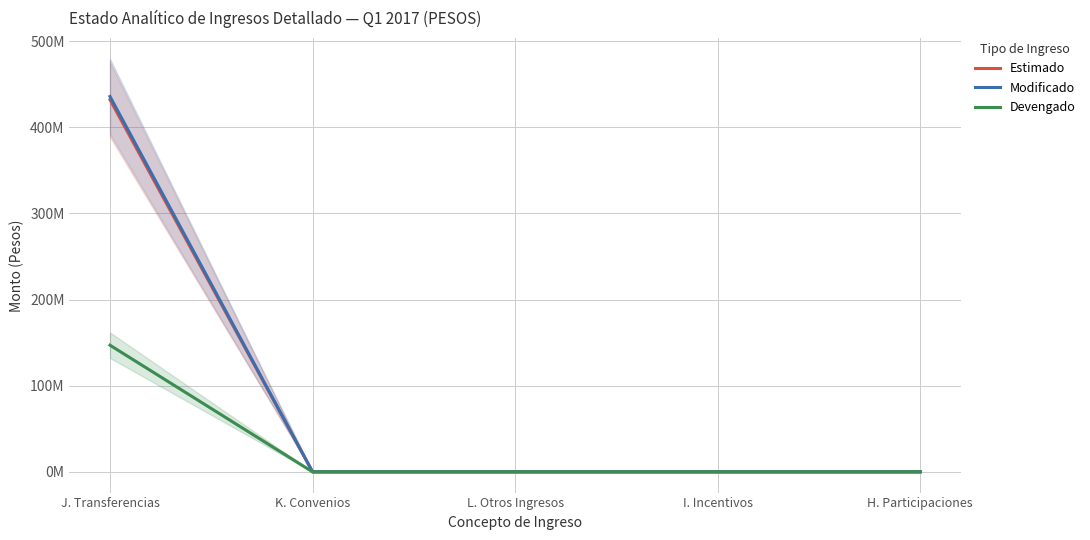

Rank the series at J. Transferencias from lowest to highest value.

Devengado, Estimado, Modificado